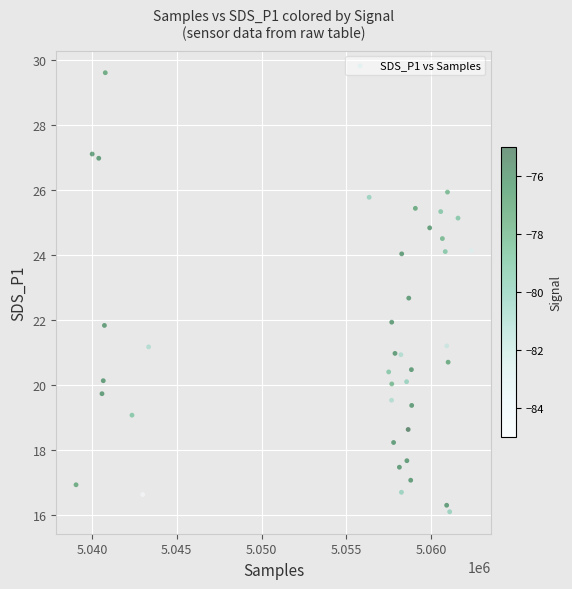

What is the range of X values (max minus min)?

23292.0